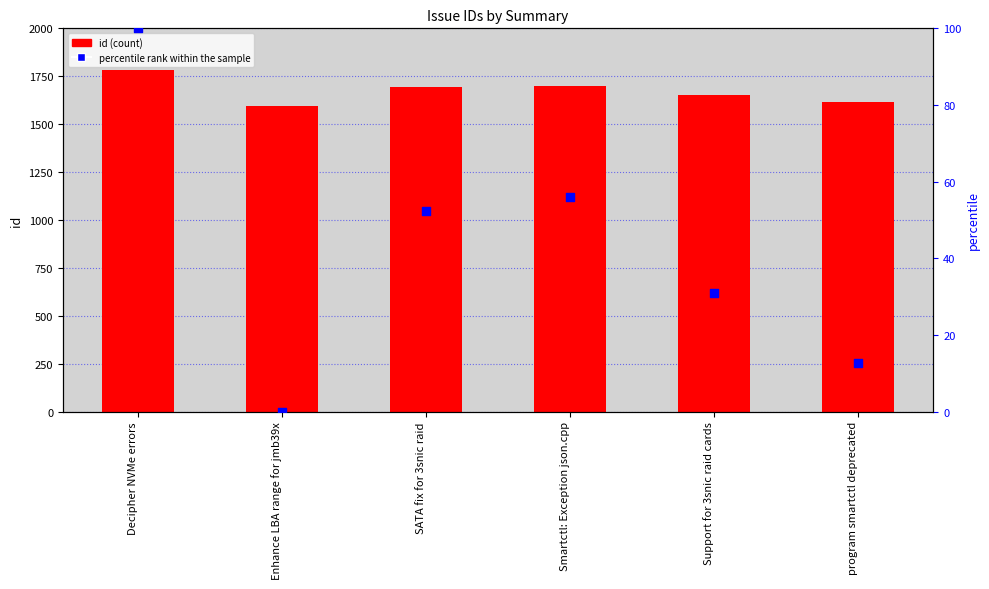

What is the total value across all series at Smartctl: Exception json.cpp?

1757.0